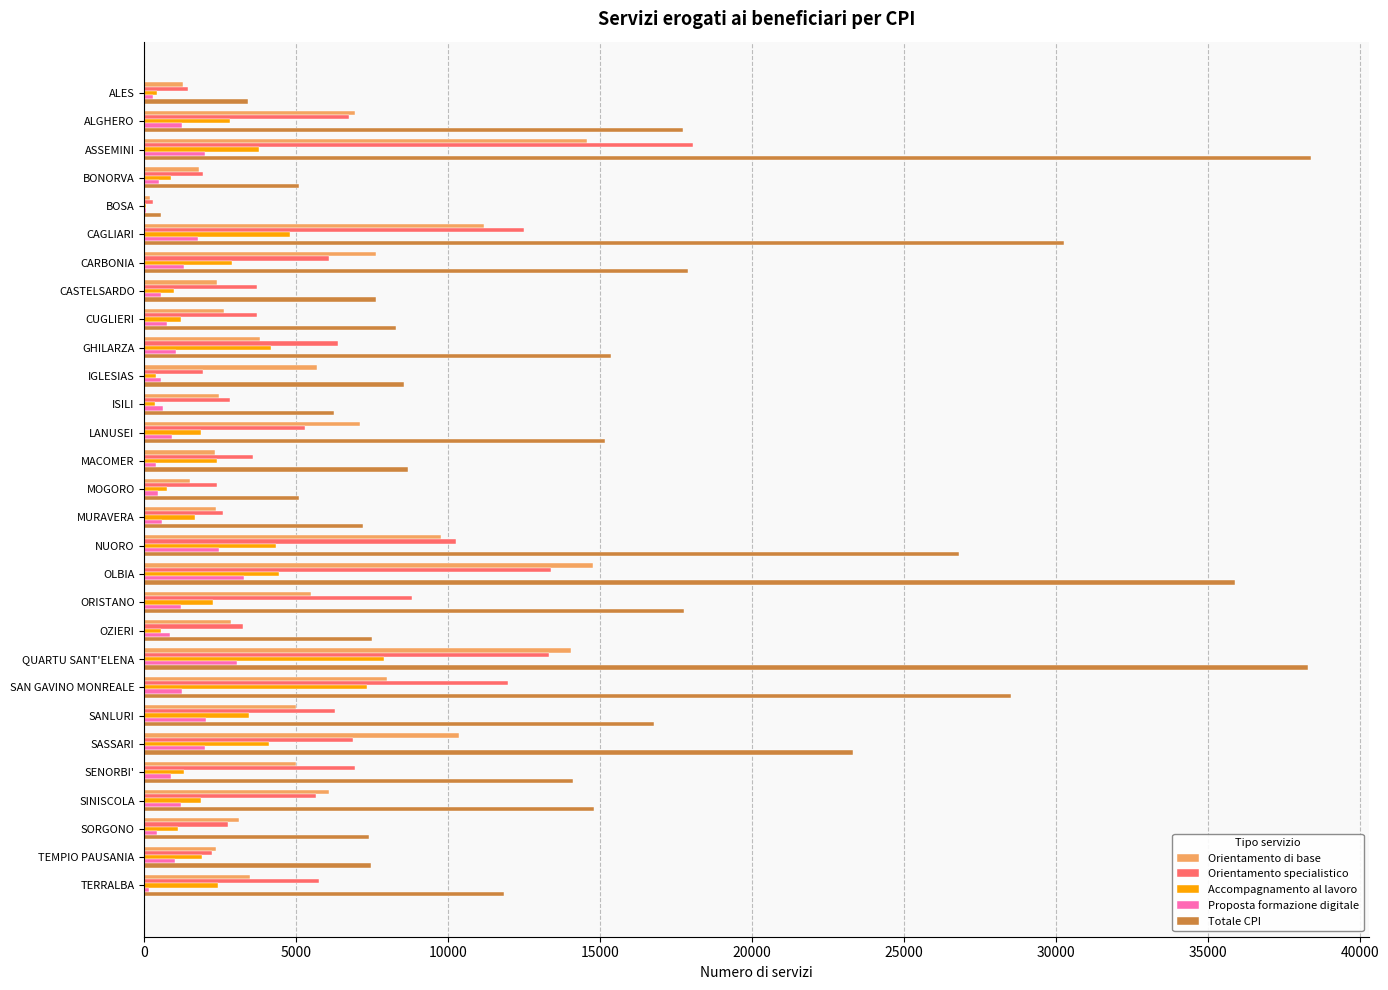

True or false: Totale CPI has a value of 8292 at CUGLIERI.

True